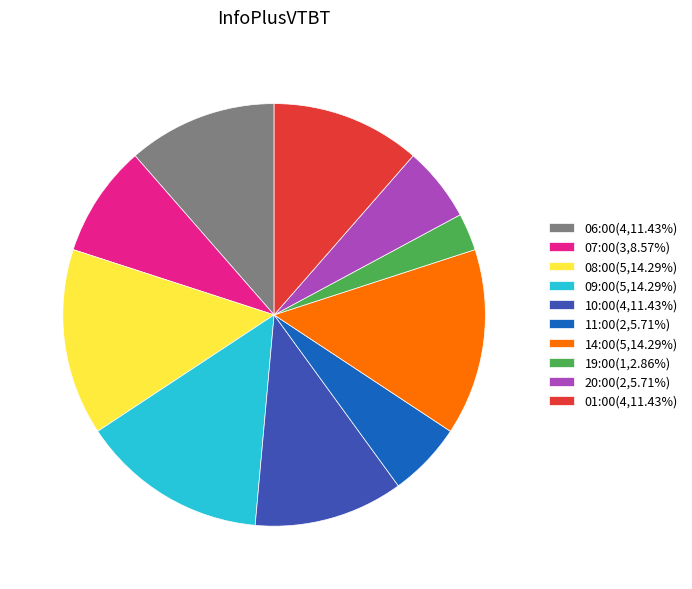

Is 11:00(2,5.71%) the majority of the pie?

No